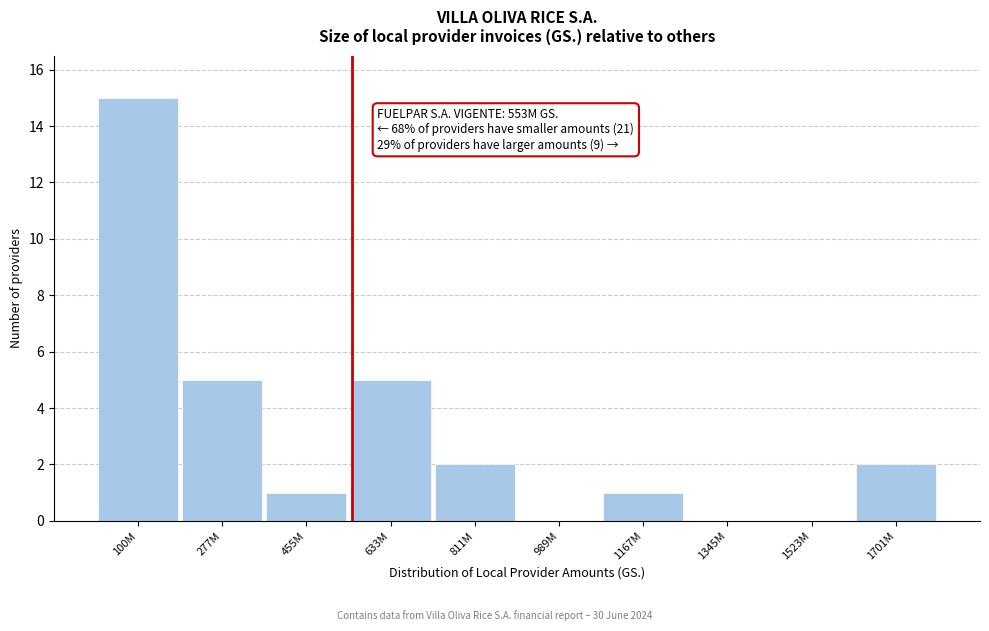

Reading left to right, transcribe all the data shown in this chart.

100M=15	277M=5	455M=1	633M=5	811M=2	989M=0	1167M=1	1345M=0	1523M=0	1701M=2